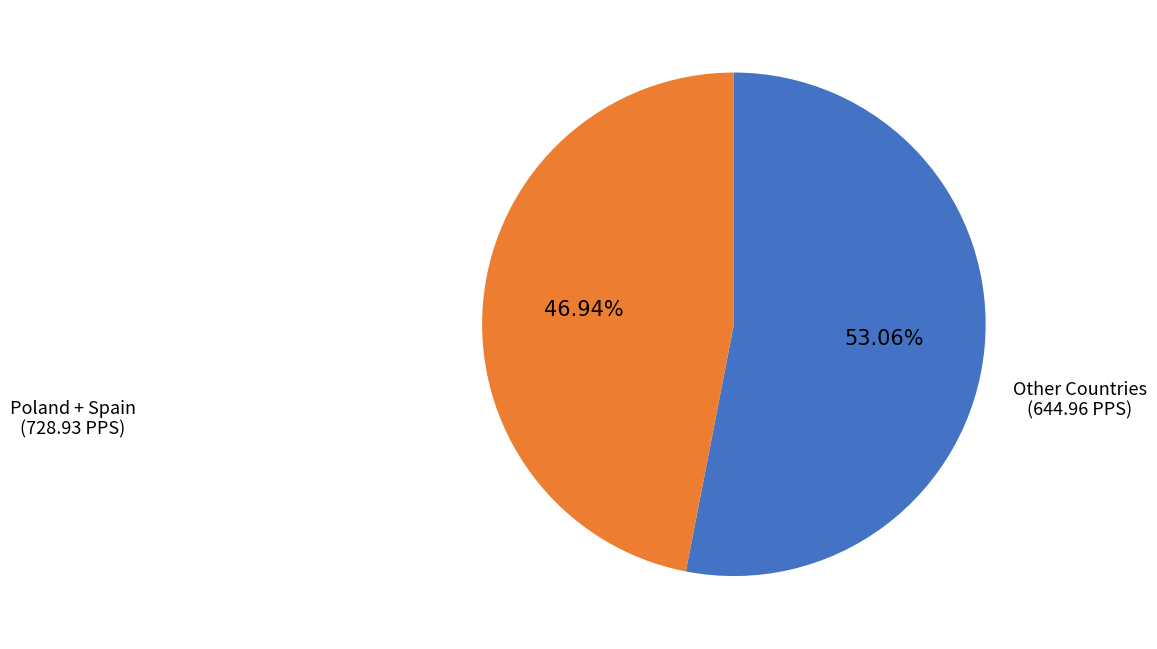

Does any single category account for the majority?

Yes